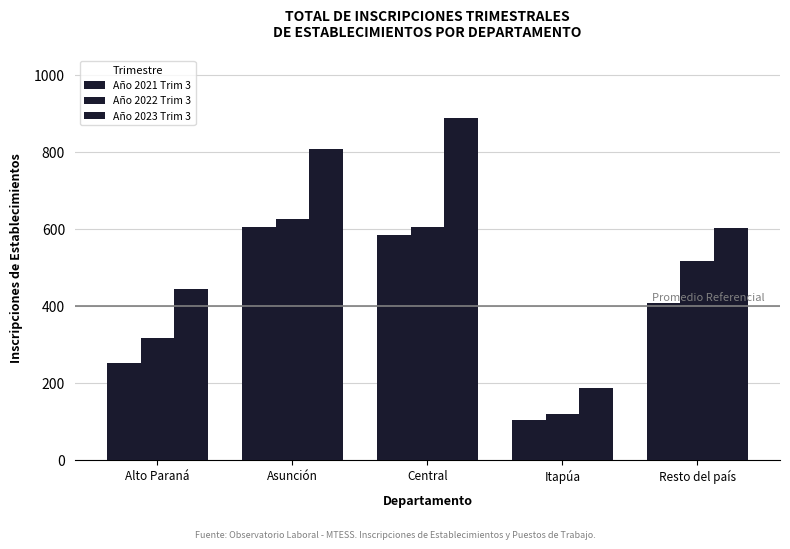

Which series has the largest total across all categories?

Año 2023 Trim 3